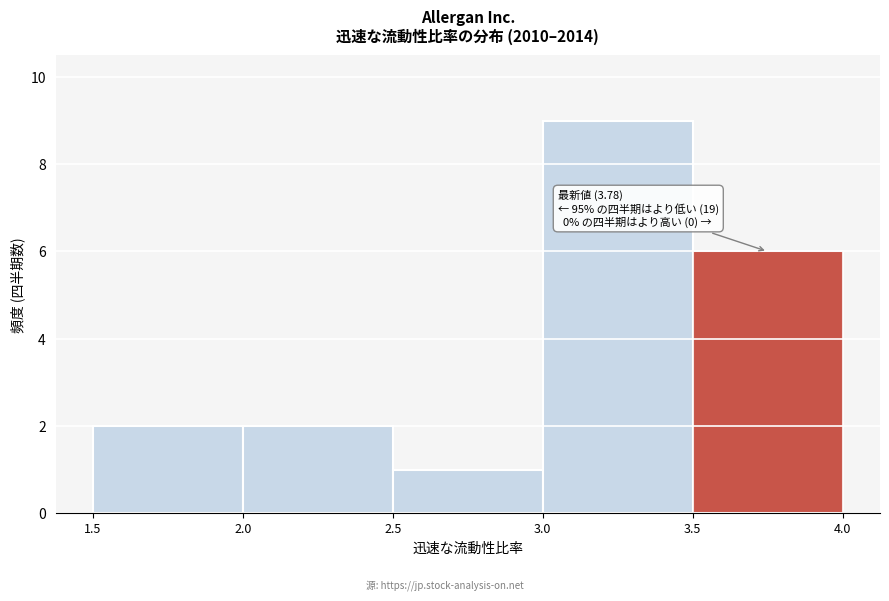

Over which range of the x-axis is the bar tallest?

3.0 to 3.5